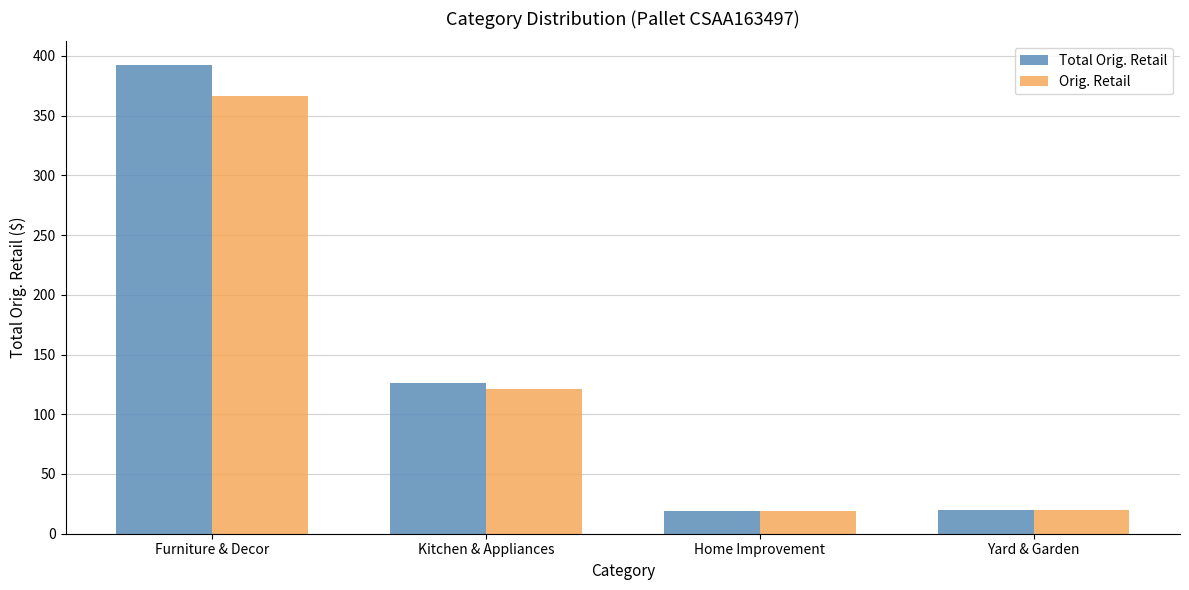

Which series has the largest range (max minus min)?

Total Orig. Retail